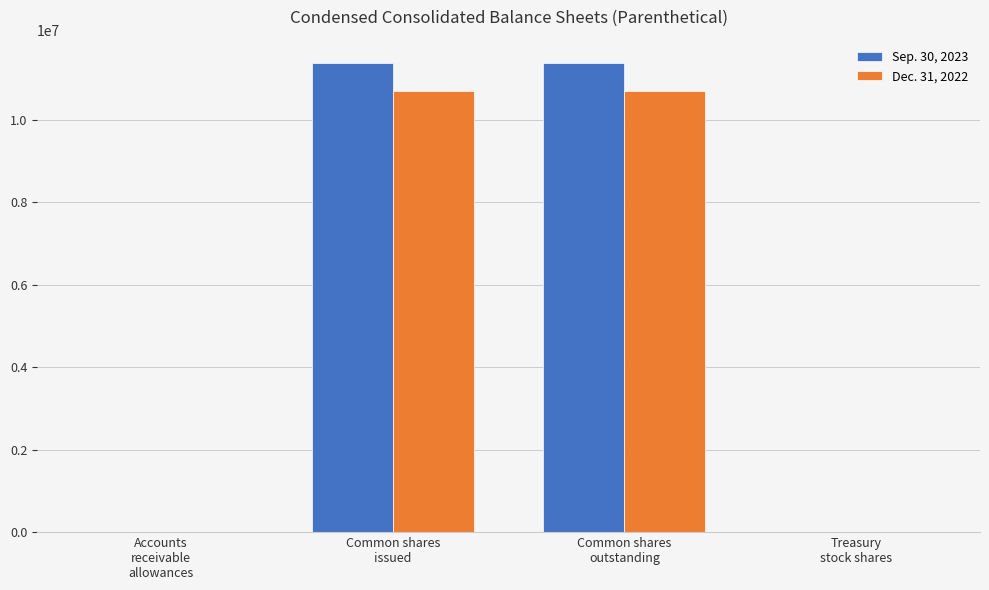

What is the maximum value shown in the chart?

11375478